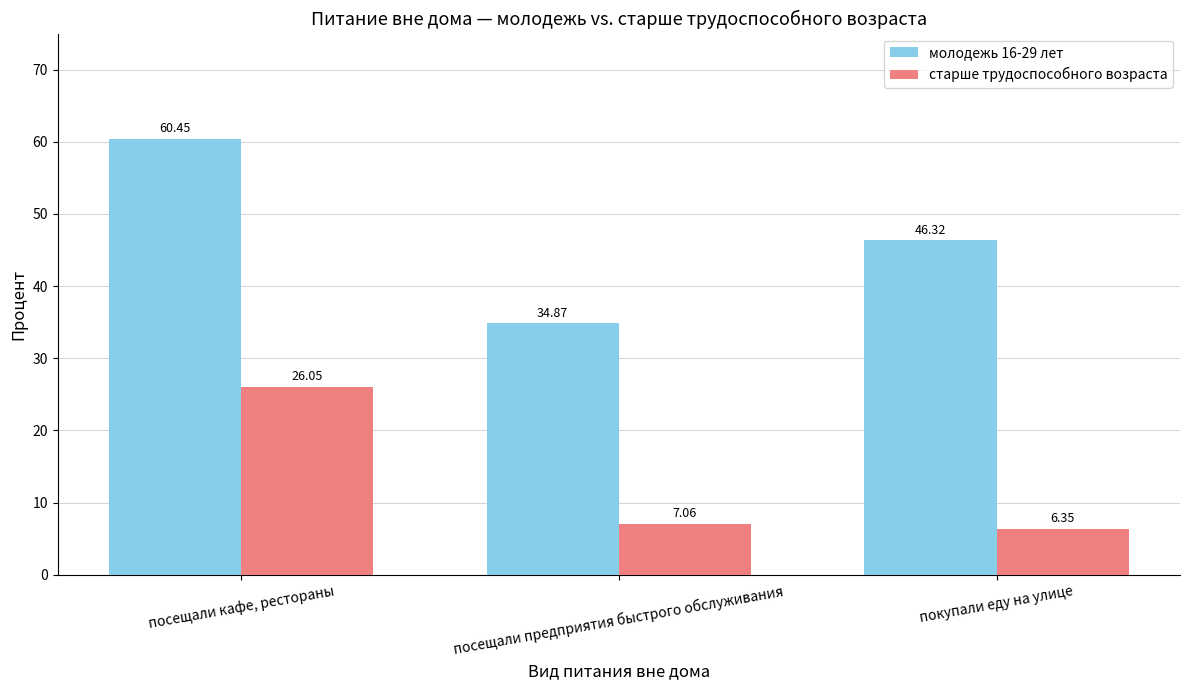

Count the number of categories in the chart.

3